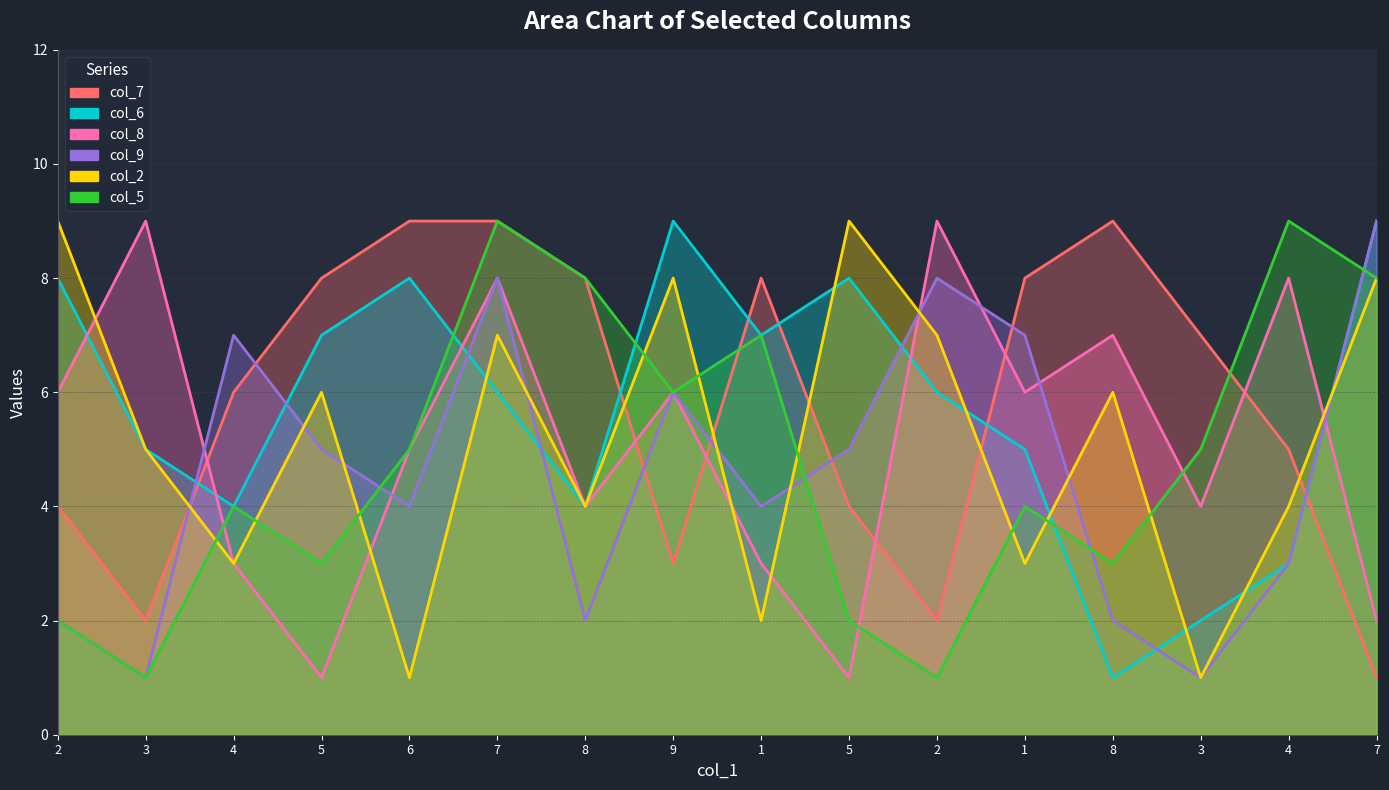

Rank the series by their maximum value, from highest to lowest.

col_7, col_6, col_8, col_9, col_2, col_5